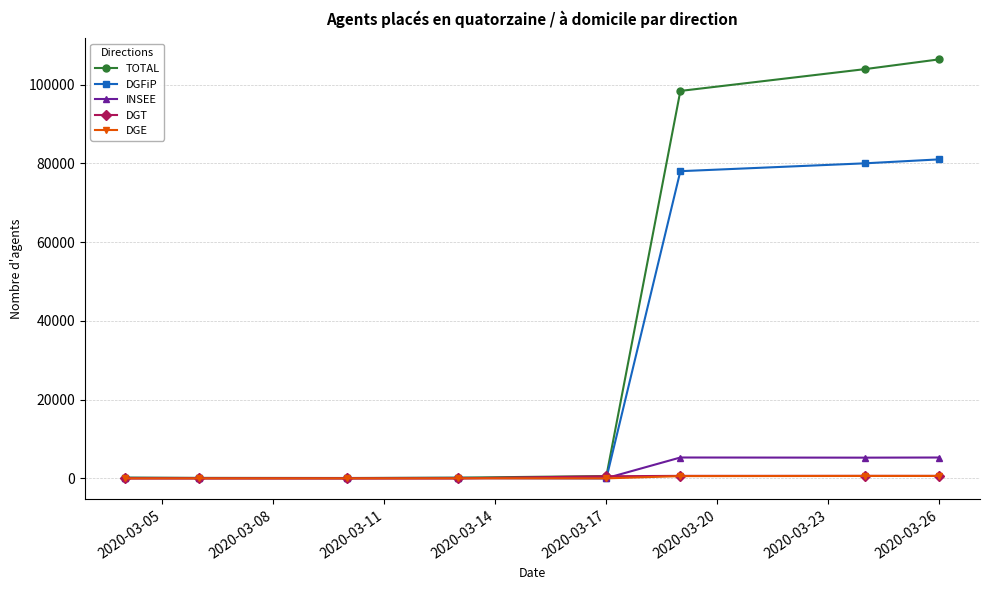

How many lines are shown in the chart?

5